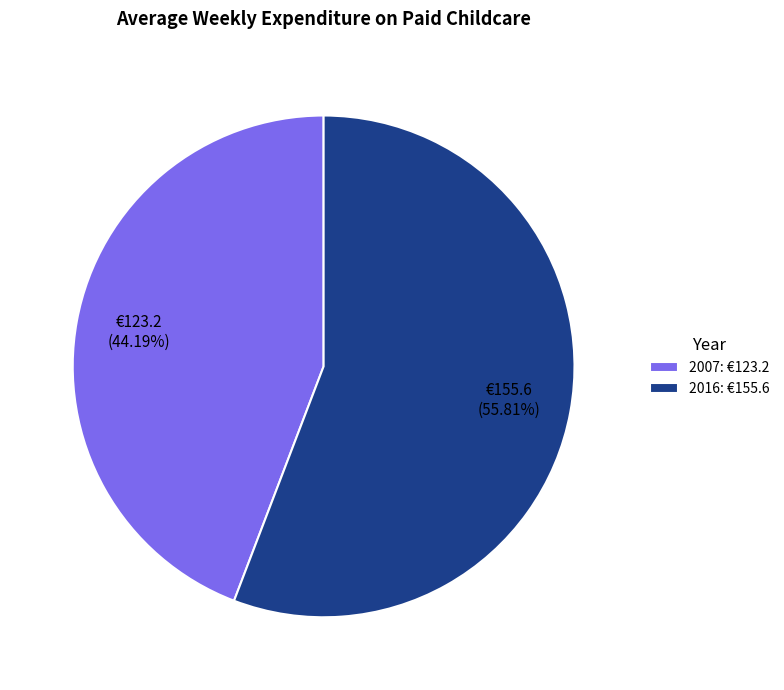

What percentage do 2016 and 2007 together represent?

100.0%